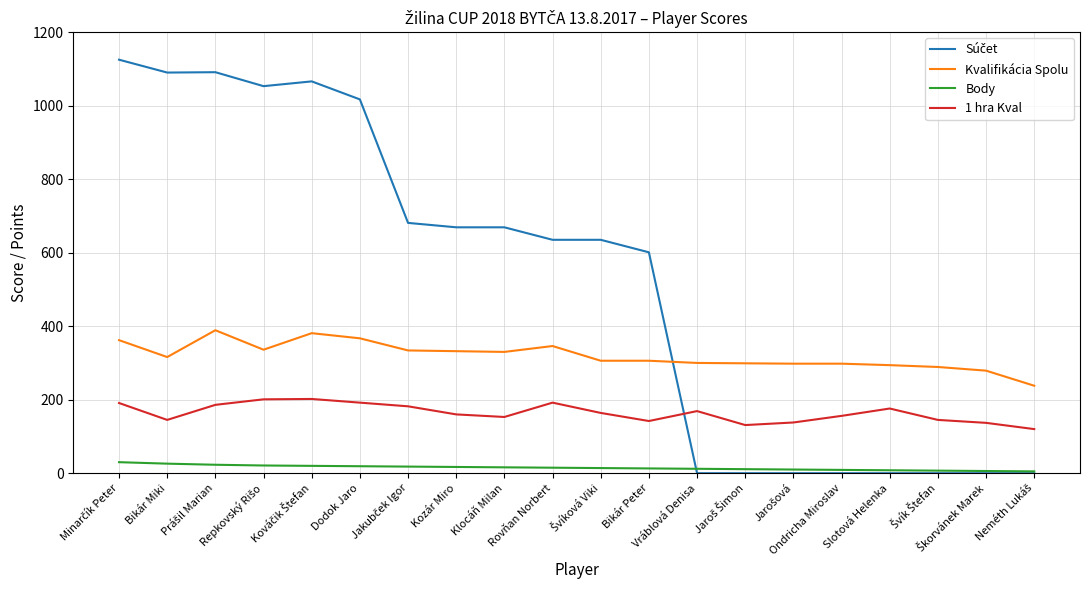

True or false: Body and 1 hra Kval intersect in this chart.

False